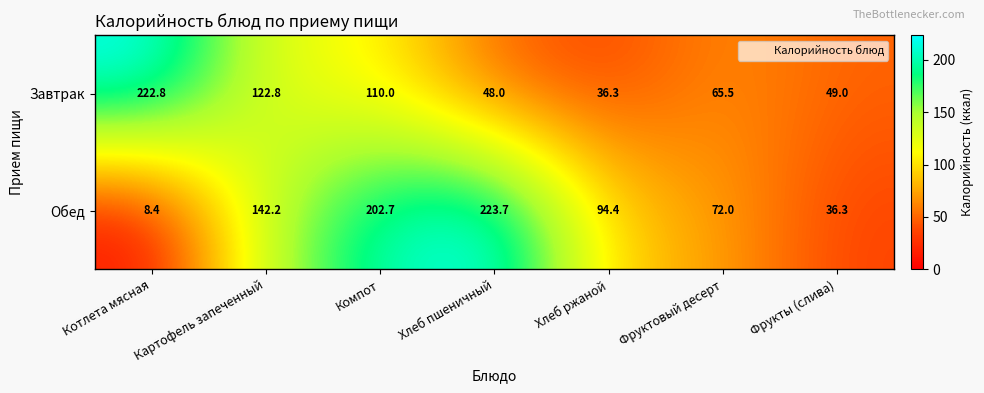

Between Компот and Фруктовый десерт, which series saw the biggest shift?

Обед